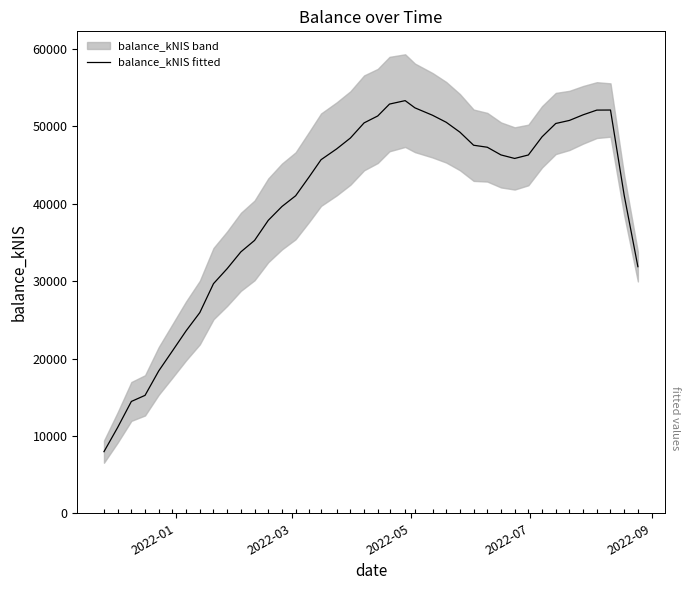

What is the difference between the maximum and minimum values?

45376.5